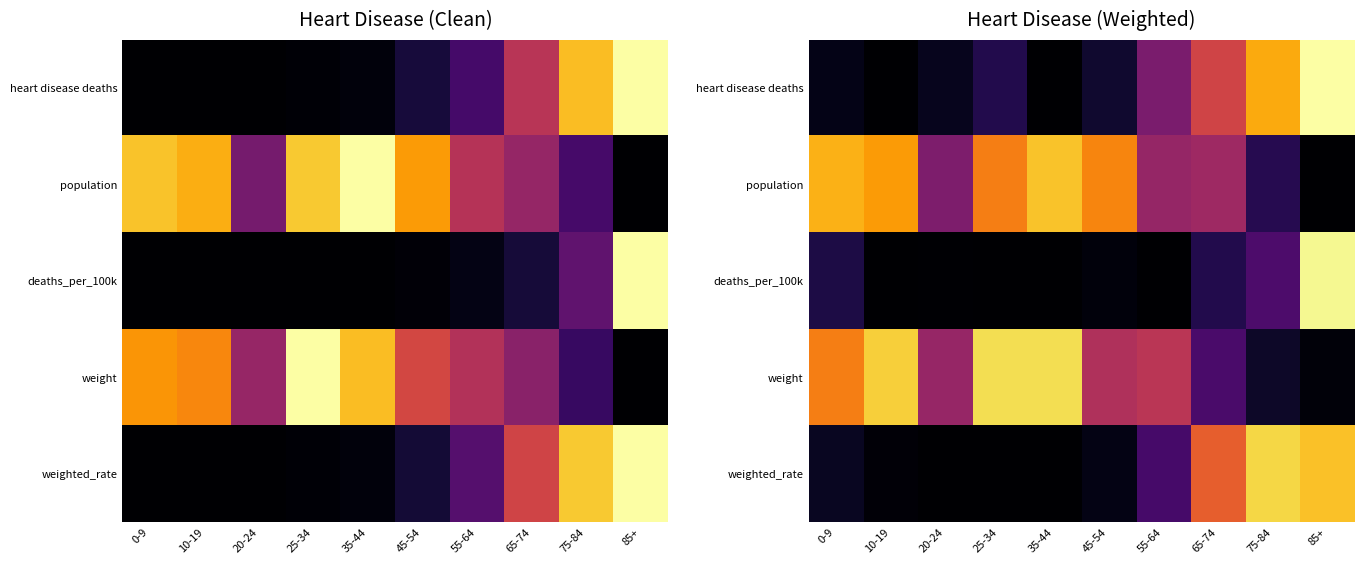

How many distinct data groups are displayed?

5